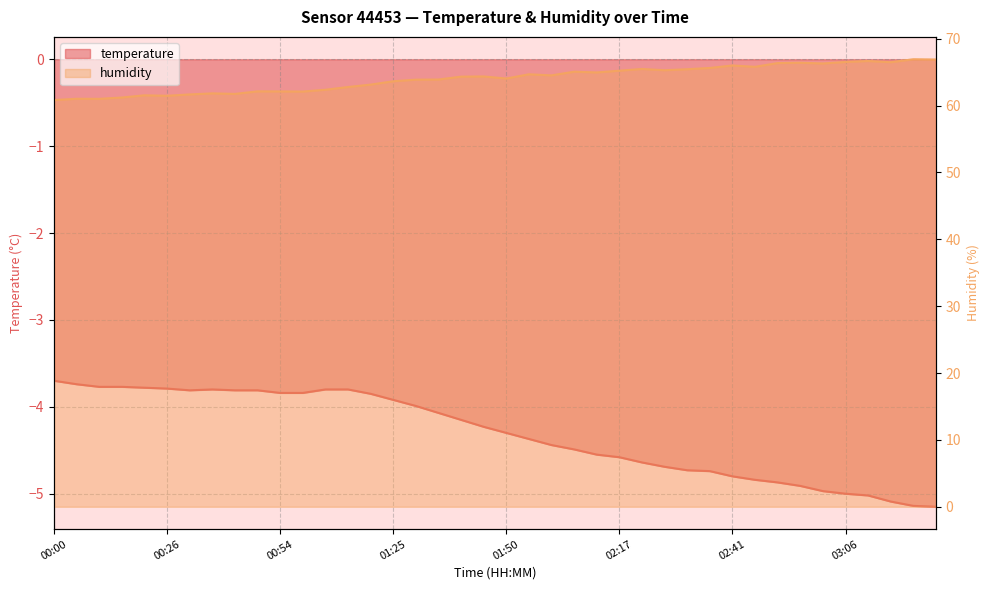

Reading left to right, what are all the values shown in this chart?

temperature: -3.7	-3.7	-3.8	-3.8	-3.8	-3.8	-3.8	-3.8	-3.8	-3.8	-3.8	-3.8	-3.8	-3.8	-3.9	-3.9	-4.0	-4.1	-4.2	-4.2	-4.3	-4.4	-4.4	-4.5	-4.5	-4.6	-4.6	-4.7	-4.7	-4.7	-4.8	-4.8	-4.9	-4.9	-5.0	-5.0	-5.0	-5.1	-5.1	-5.2
humidity: 60.8	61.0	61.0	61.2	61.5	61.5	61.7	61.8	61.7	62.1	62.1	62.1	62.4	62.8	63.1	63.6	63.9	63.9	64.3	64.3	64.0	64.7	64.5	65.1	65.0	65.2	65.5	65.3	65.4	65.6	66.0	65.8	66.3	66.4	66.3	66.5	66.7	66.5	66.9	66.9